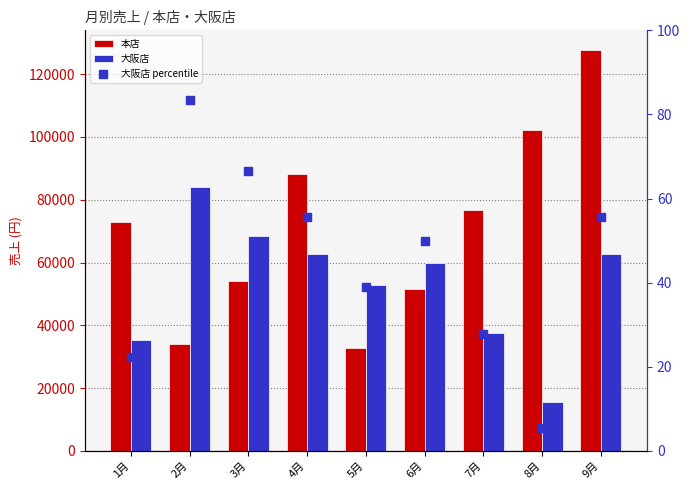

What are all the series names shown in the legend?

本店, 大阪店, 大阪店 percentile